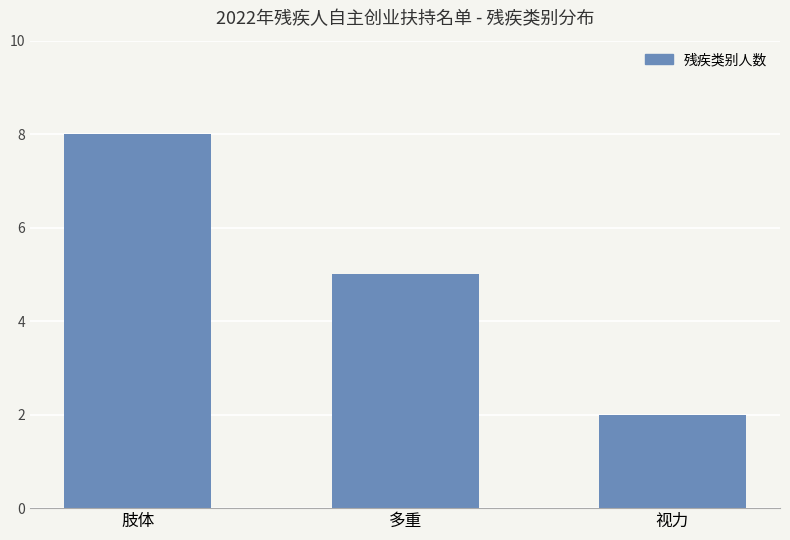

What is the label of the 2nd bar from the left?

多重